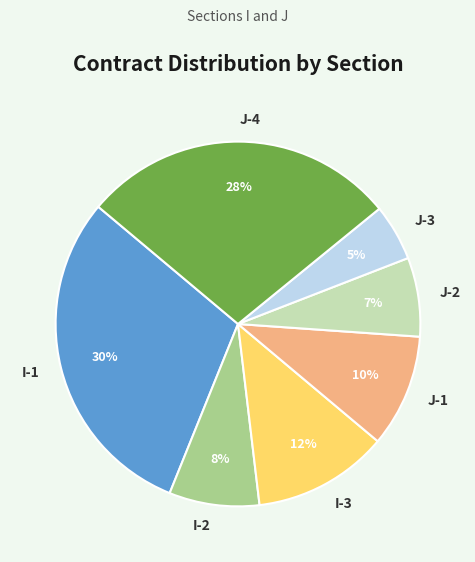

What percentage is the I-2 slice, to the nearest percent?

8%